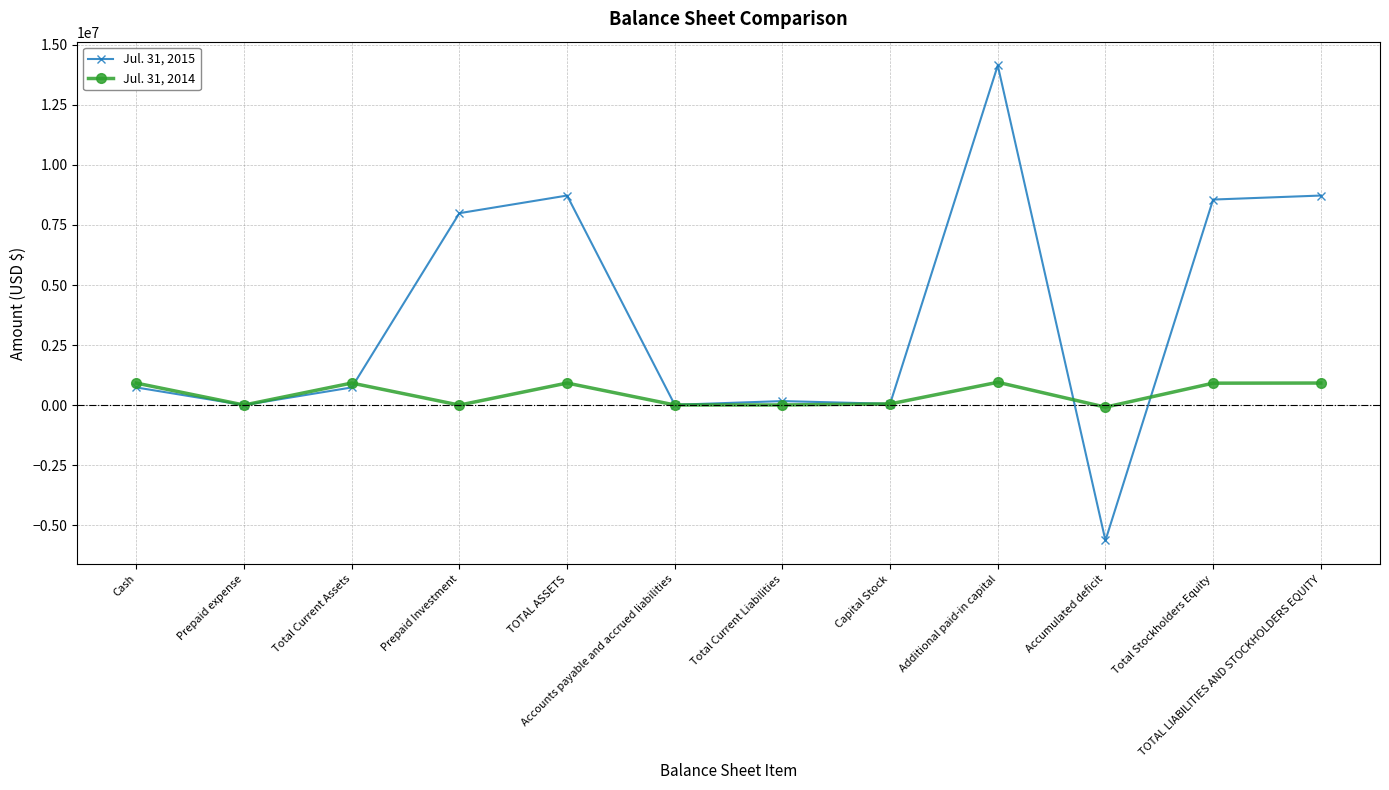

Does the chart have visible grid lines?

Yes